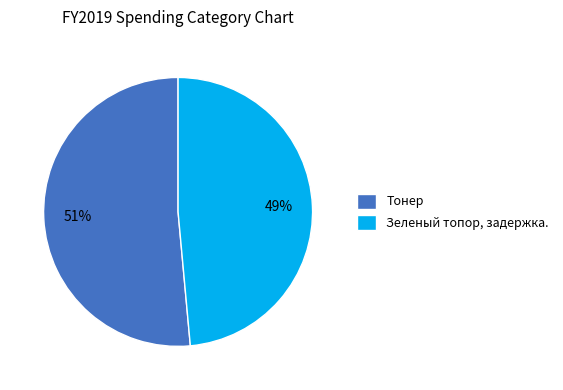

How many segments does this pie chart have?

2